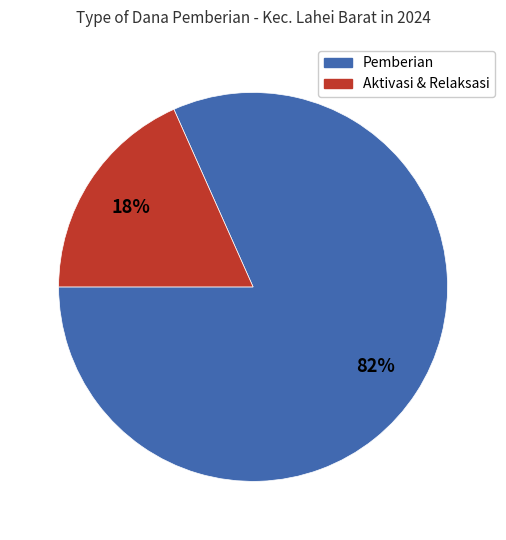

Does any single category account for the majority?

Yes